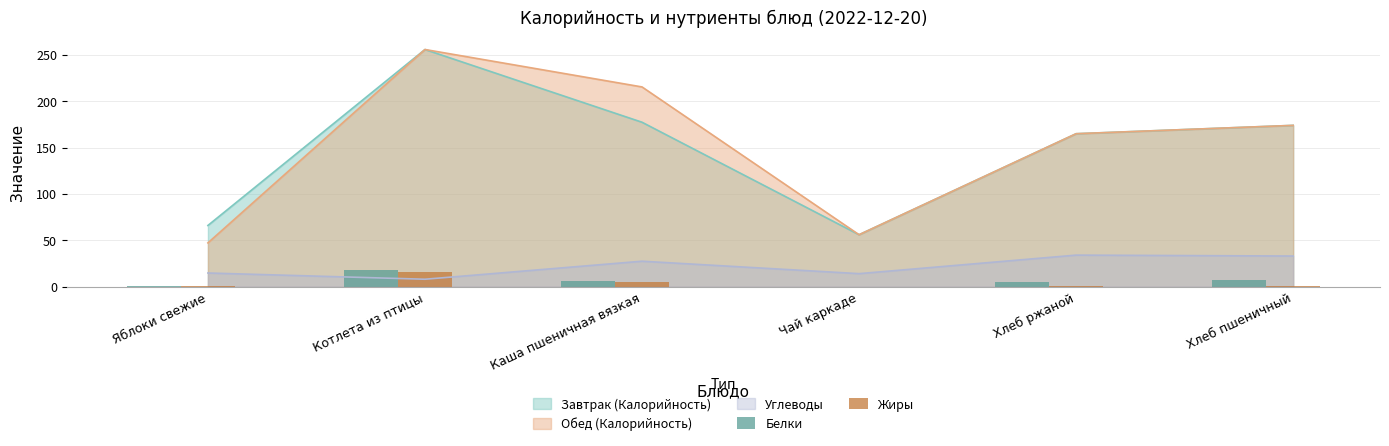

Which category has the lowest value in the Завтрак (Калорийность) series?

Чай каркаде